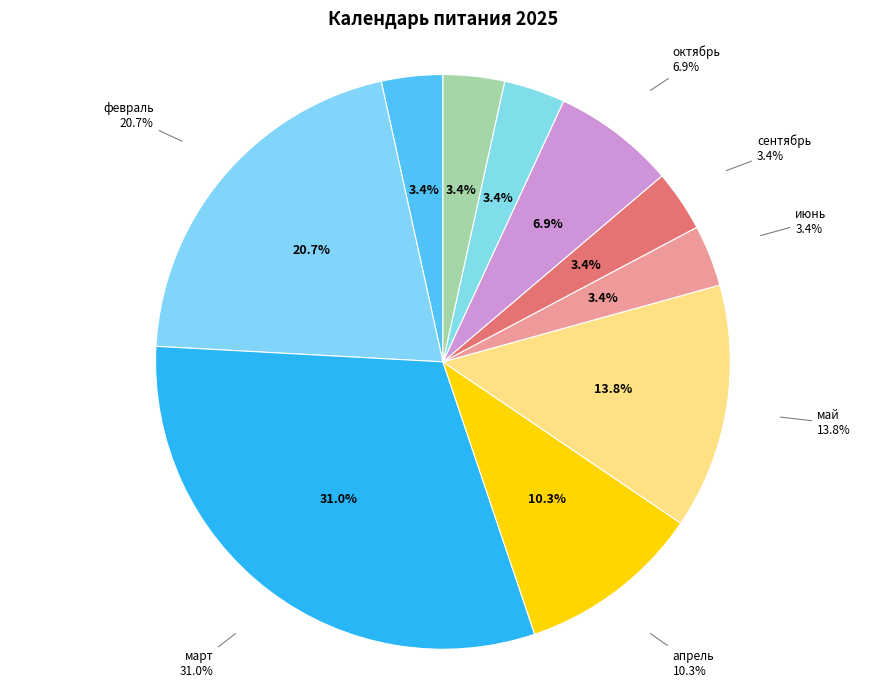

The декабрь slice represents 1% of the pie. True or false?

False